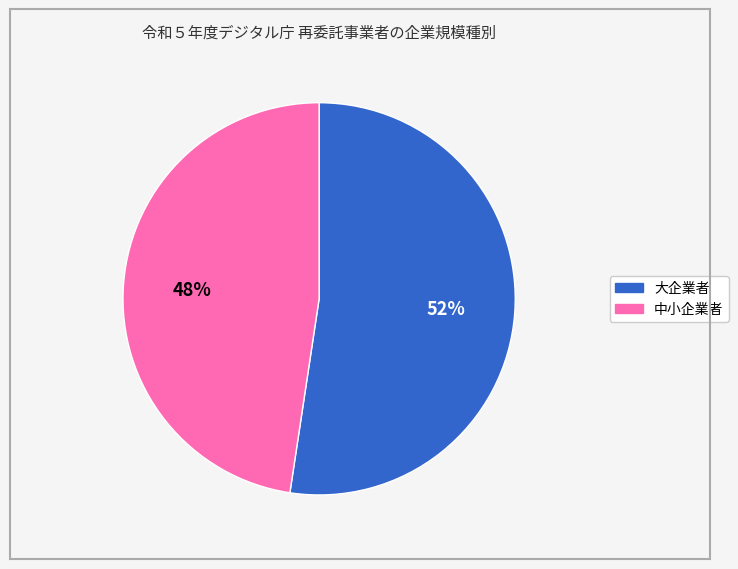

What is the smallest slice in the pie chart?

中小企業者